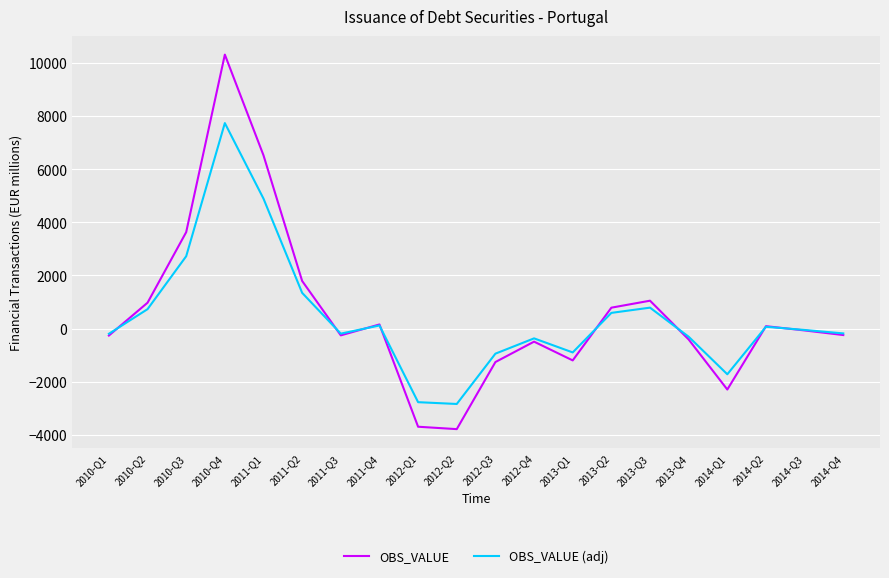

How many distinct data groups are displayed?

2